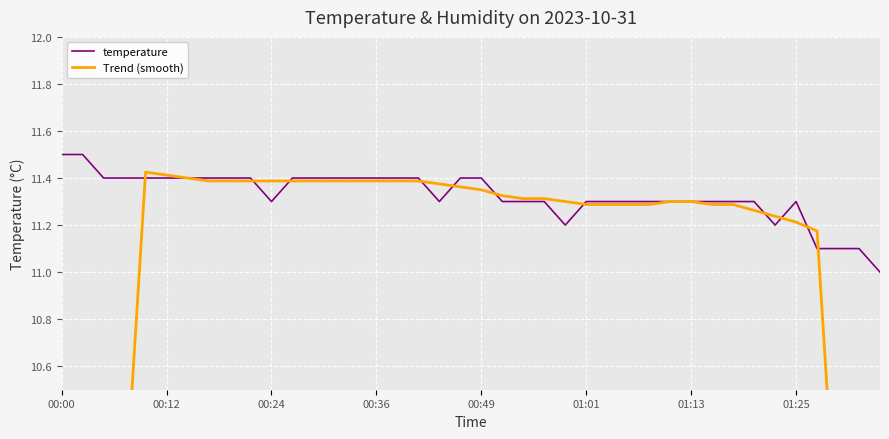

What is the difference between the maximum and minimum values in the temperature series?

0.5